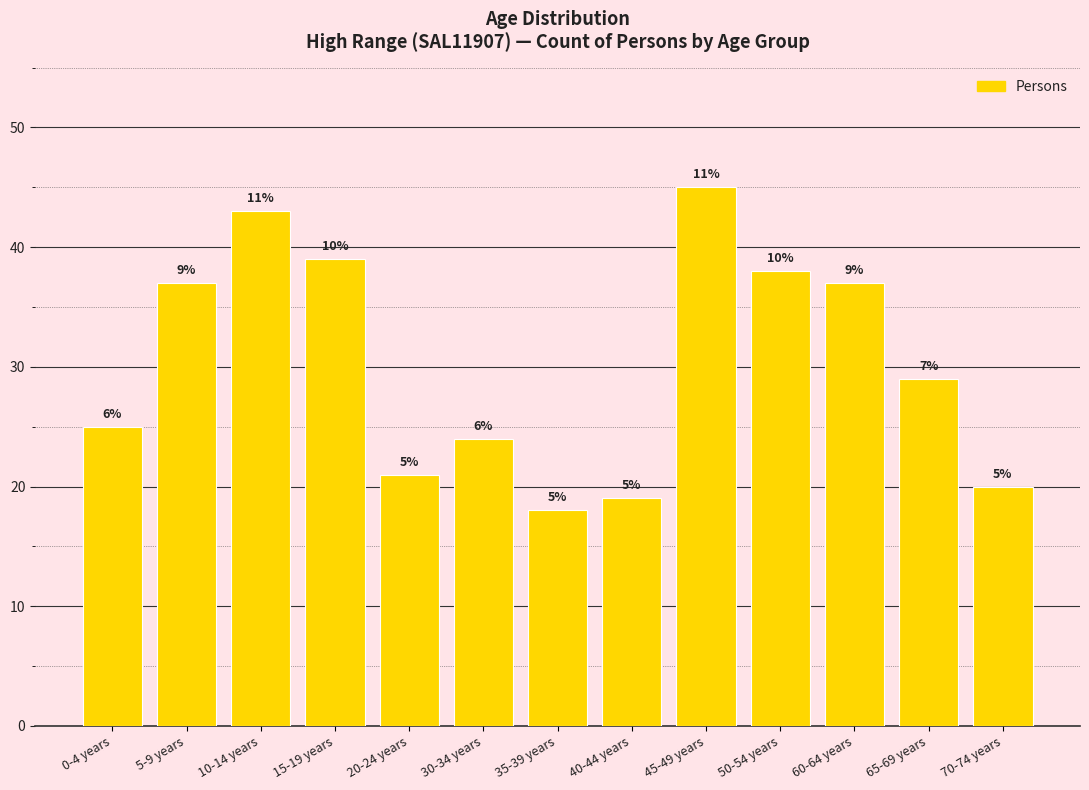

What value does the data have at 15-19 years, to the nearest 10?

40